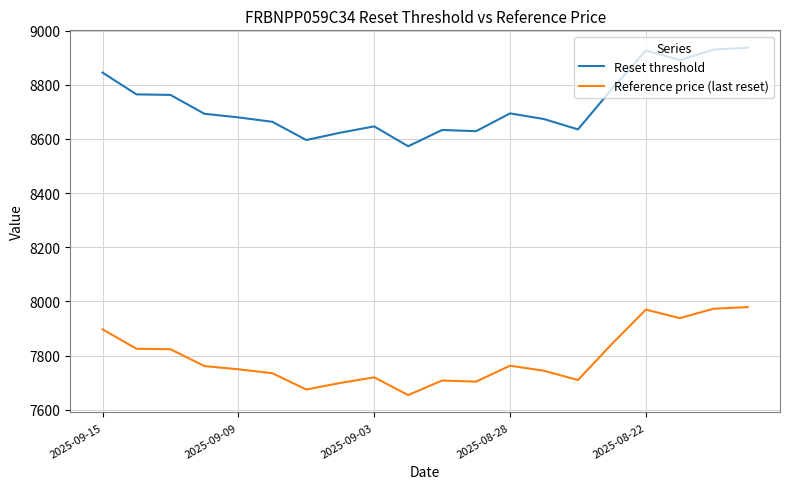

Does the chart have visible grid lines?

Yes